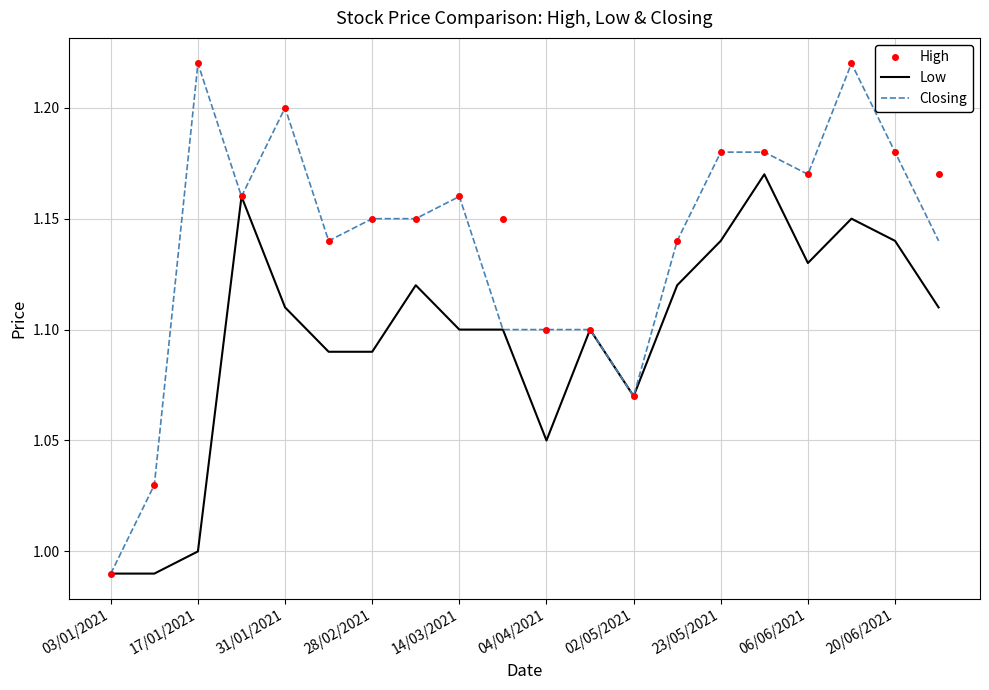

Reading left to right, what are all the values shown in this chart?

High: 1.0	1.0	1.2	1.2	1.2	1.1	1.1	1.1	1.2	1.1	1.1	1.1	1.1	1.1	1.2	1.2	1.2	1.2	1.2	1.2
Low: 1.0	1.0	1.0	1.2	1.1	1.1	1.1	1.1	1.1	1.1	1.1	1.1	1.1	1.1	1.1	1.2	1.1	1.1	1.1	1.1
Closing: 1.0	1.0	1.2	1.2	1.2	1.1	1.1	1.1	1.2	1.1	1.1	1.1	1.1	1.1	1.2	1.2	1.2	1.2	1.2	1.1